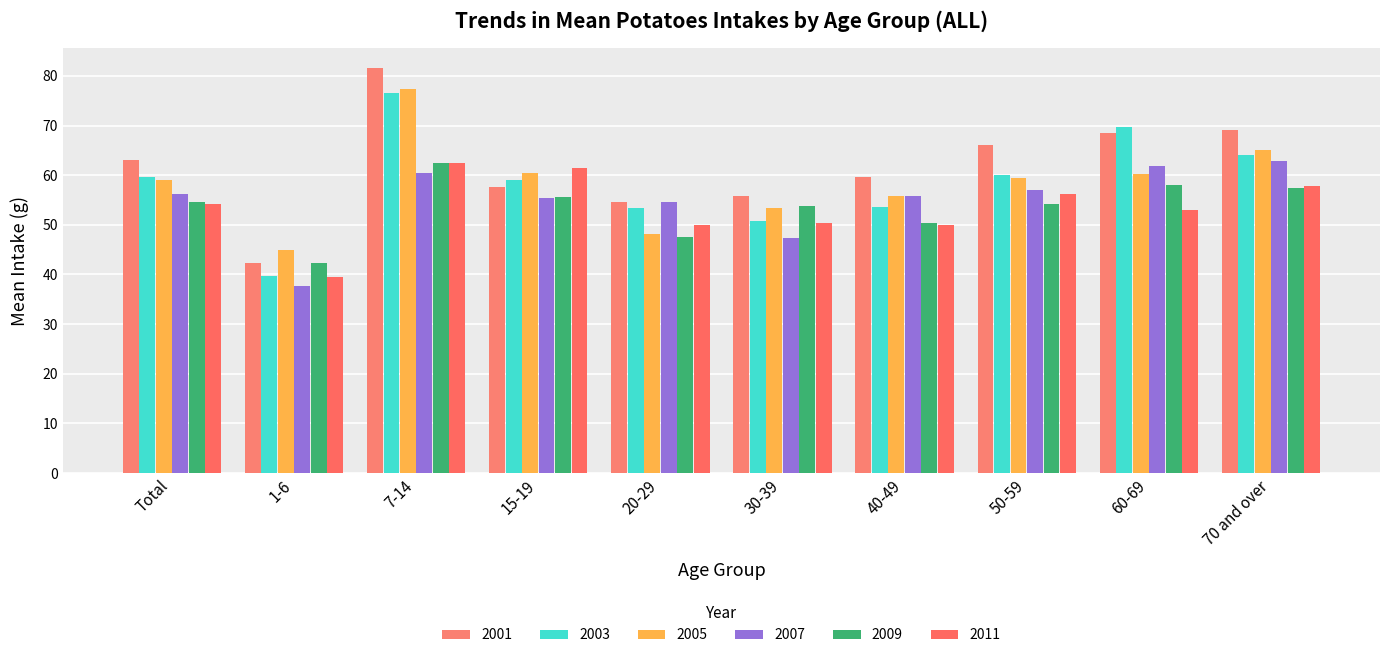

Is the value of 2001 at 50-59 greater than the value of 2011 at 40-49?

Yes